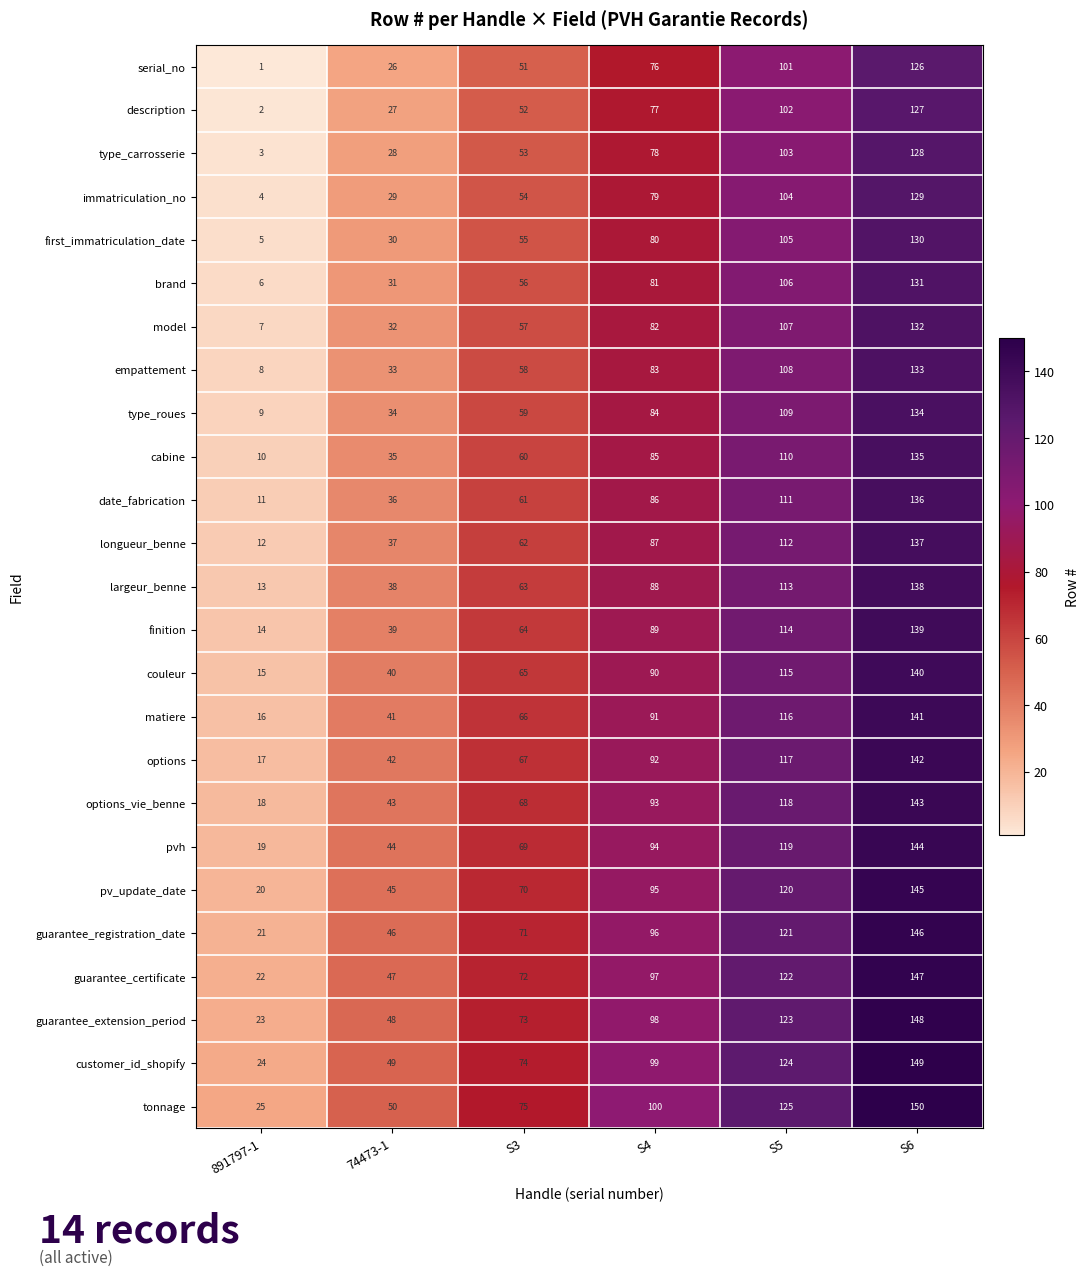

The longueur_benne series shows 87 at S4. True or false?

True